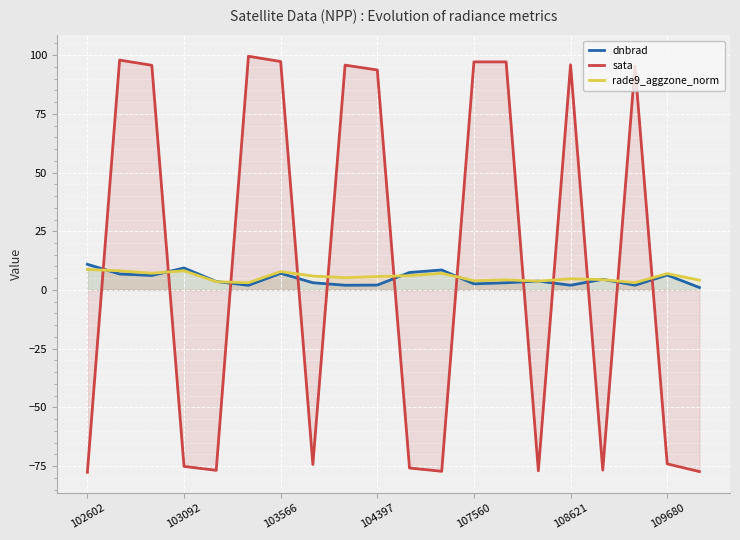

What is the total value across all series at 103092?

-57.6